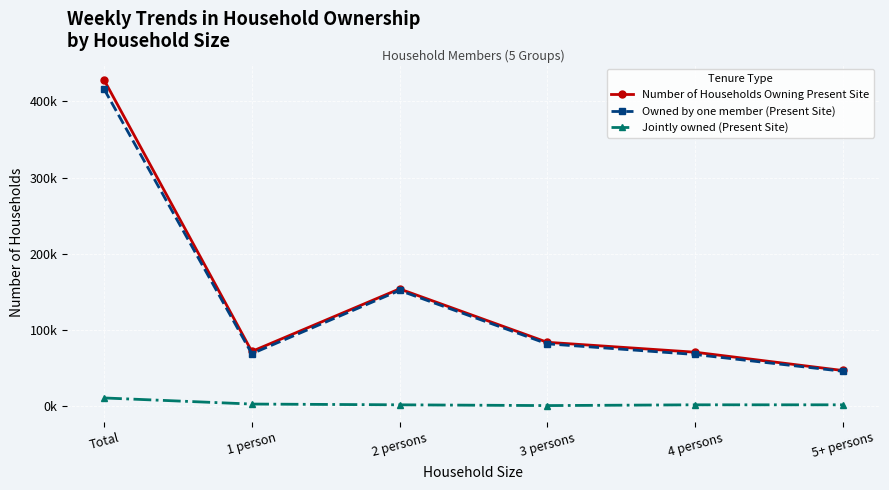

What value does the Jointly owned (Present Site) series have at 5+ persons, to the nearest 100?

2000